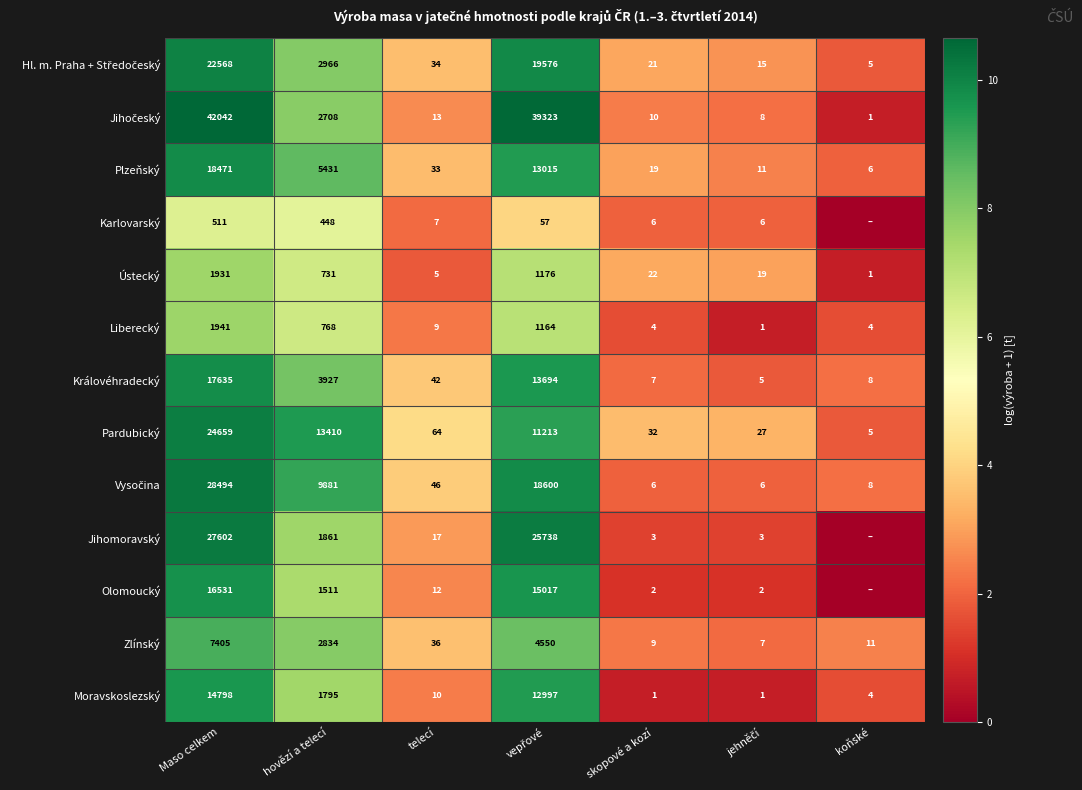

Read the Královéhradecký value at Maso celkem.

17635